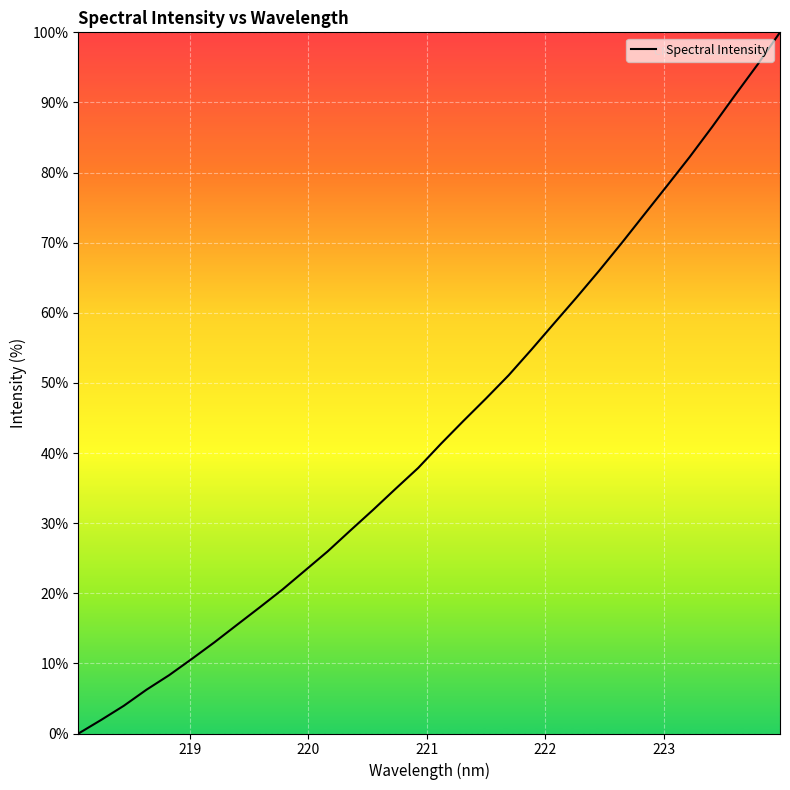

What is the difference between the maximum and minimum values?

100.0